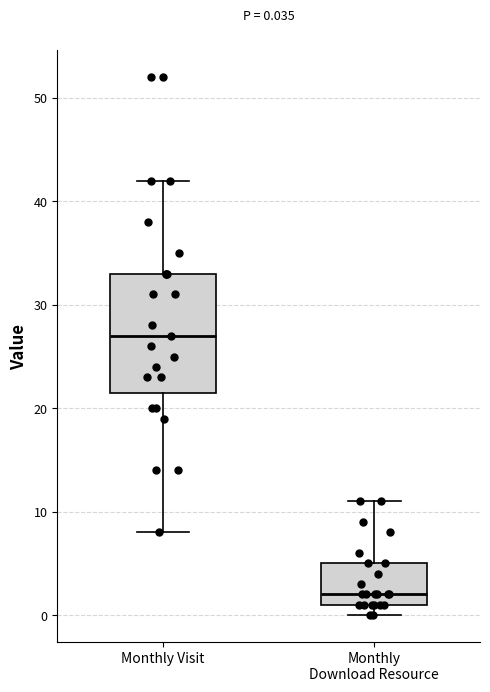

Which box's median line is the lowest?

Monthly Download Resource